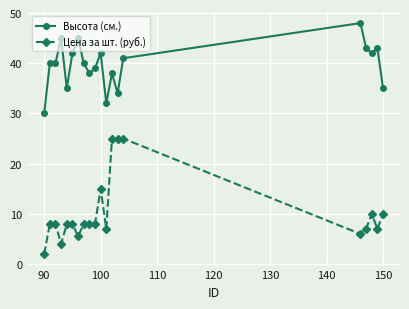

Which series has the largest total across all categories?

Высота (см.)